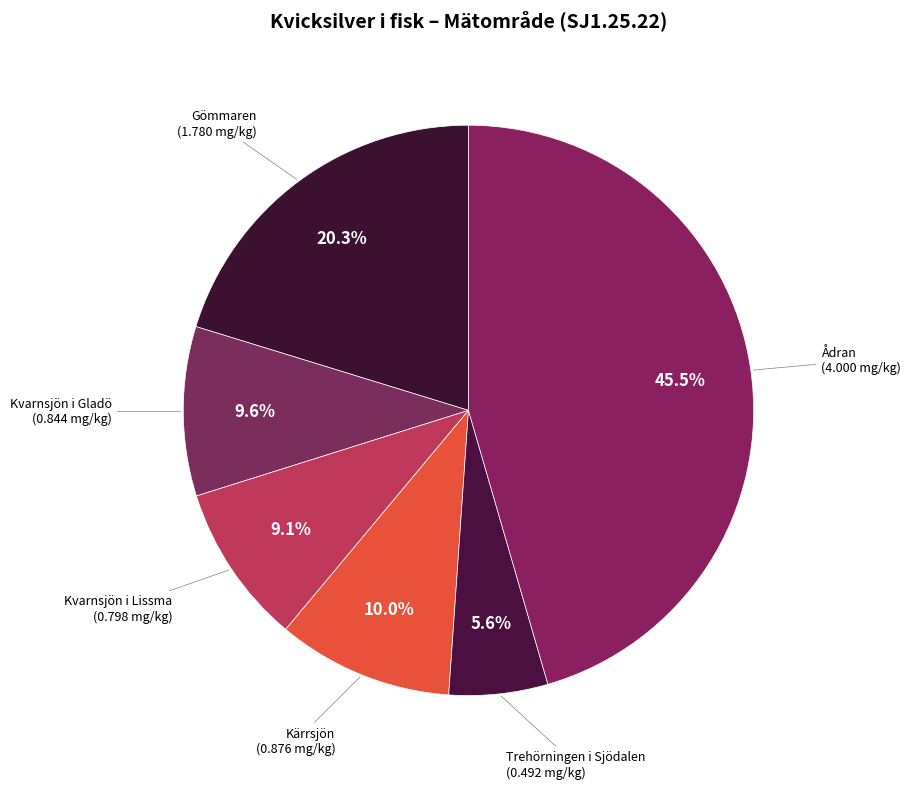

Do Trehörningen i Sjödalen and Kvarnsjön i Lissma together represent more than half of the pie?

No